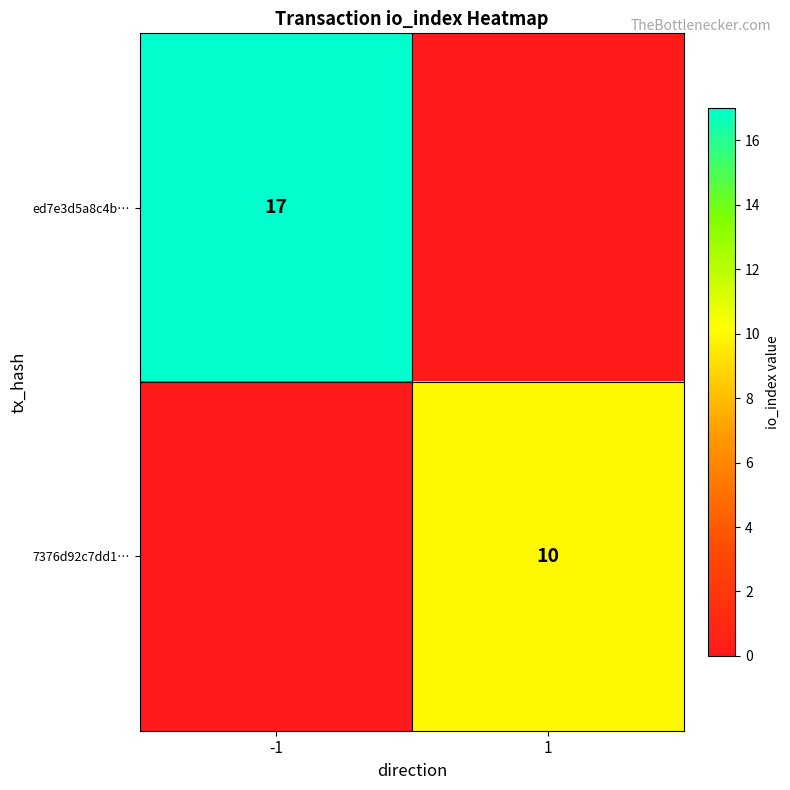

Is the value of 7376d92c7dd1… at 1 greater than the value of ed7e3d5a8c4b… at -1?

No